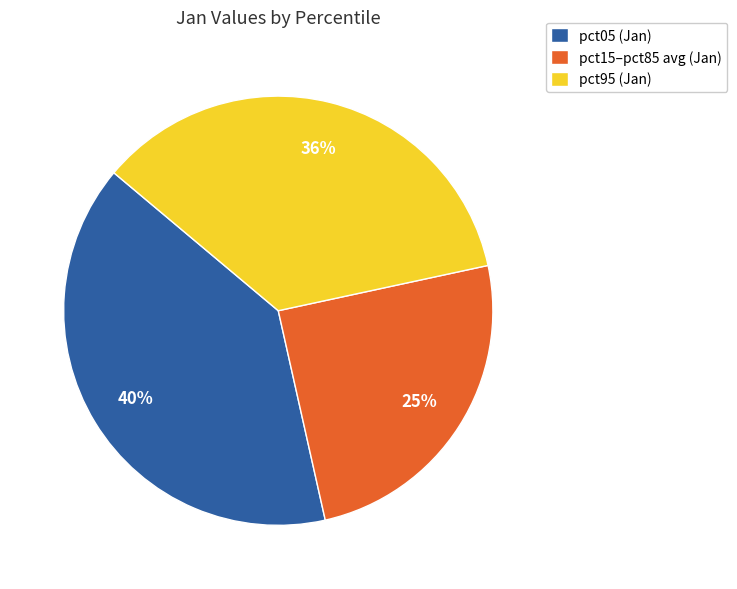

Rank the categories by value from highest to lowest.

pct05 (Jan), pct95 (Jan), pct15–pct85 avg (Jan)